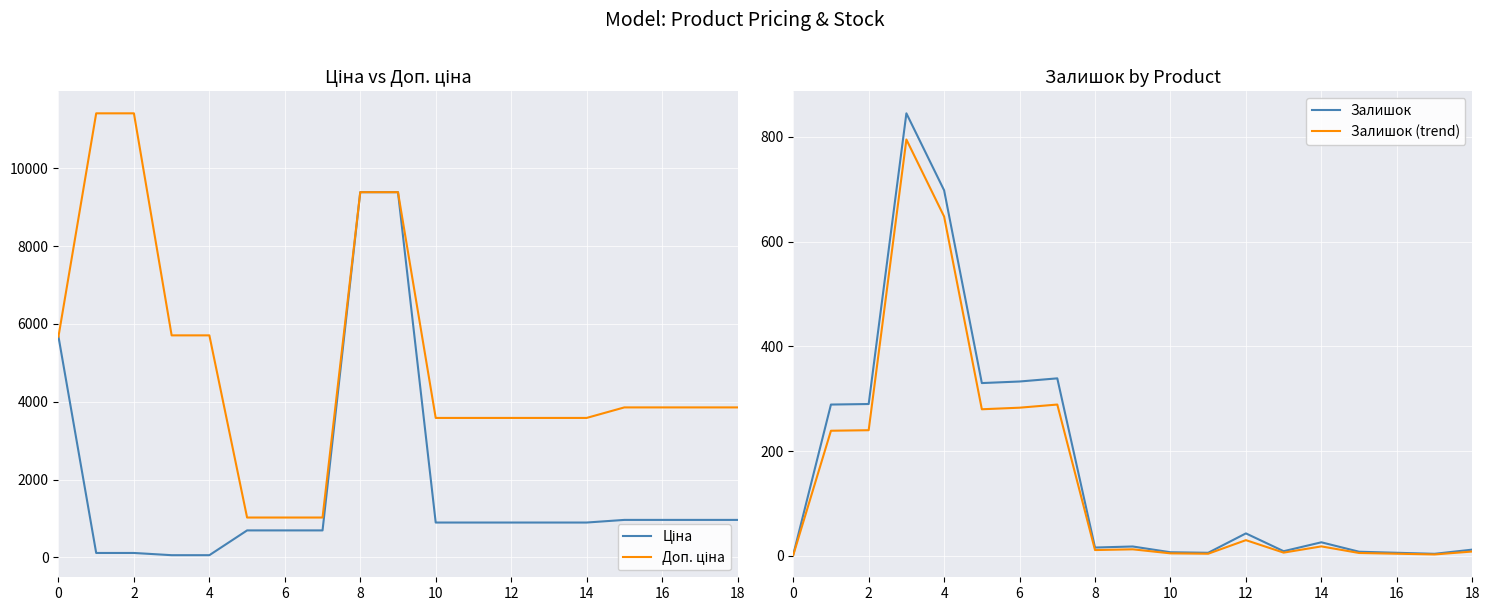

At how many categories does at least one series exceed 1675?

16